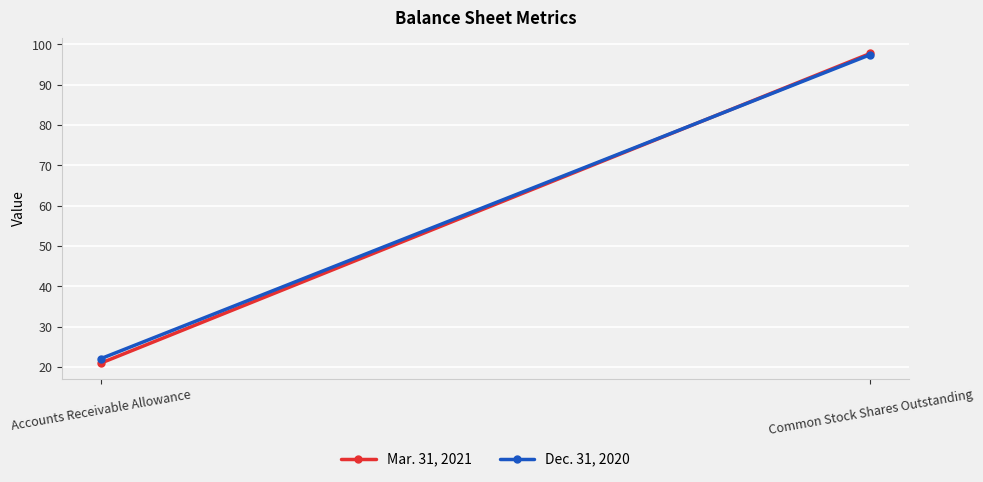

Is this an area chart (filled region under the line)?

No